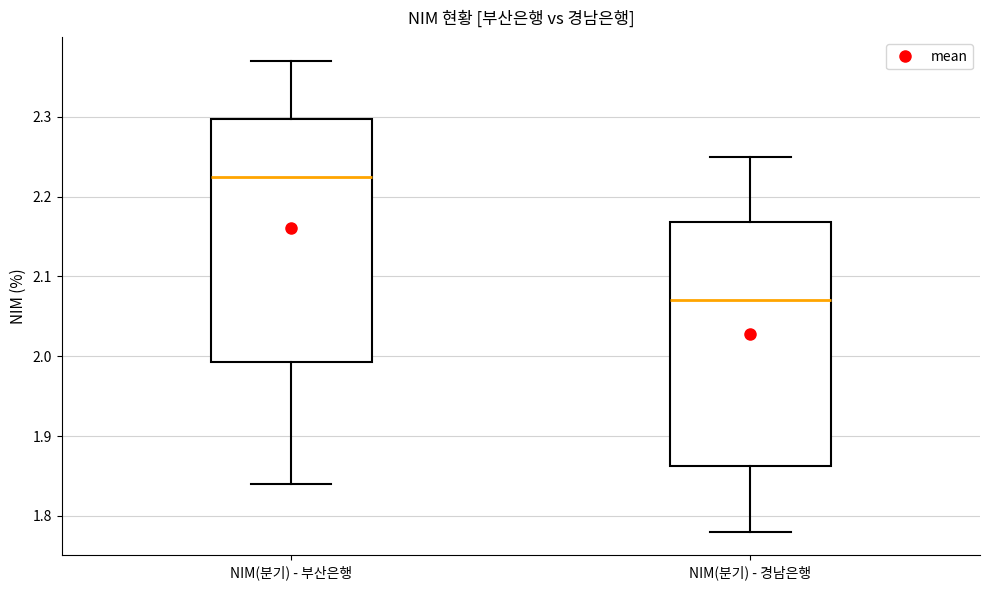

Reading left to right, transcribe this box plot: for each box, give where its median line is, the range the box spans, and where its two whiskers end, as read against the y-axis. The values are not printed on the chart, so give them approximately, as read against the axis.

NIM(분기) - 부산은행: median 2.23, box 1.99 to 2.30, whiskers 1.84 to 2.37
NIM(분기) - 경남은행: median 2.07, box 1.86 to 2.17, whiskers 1.78 to 2.25